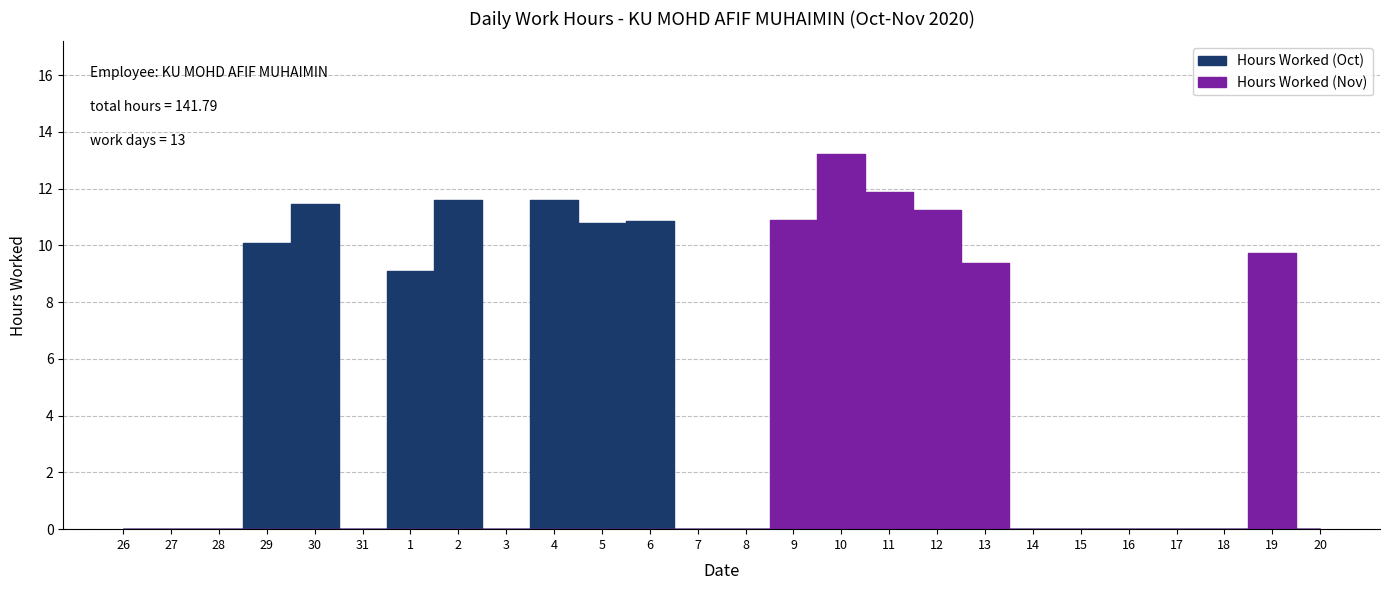

Which category has the lowest value across all series?

26